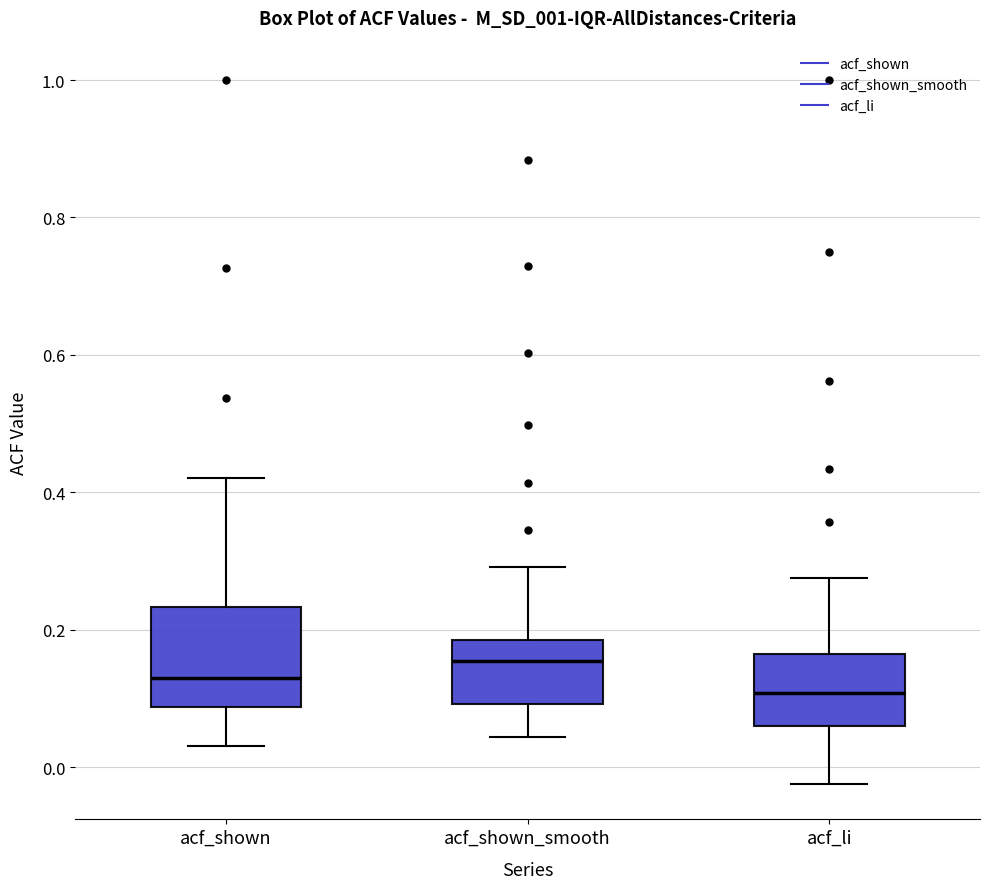

Which box's median line is the highest?

acf_shown_smooth